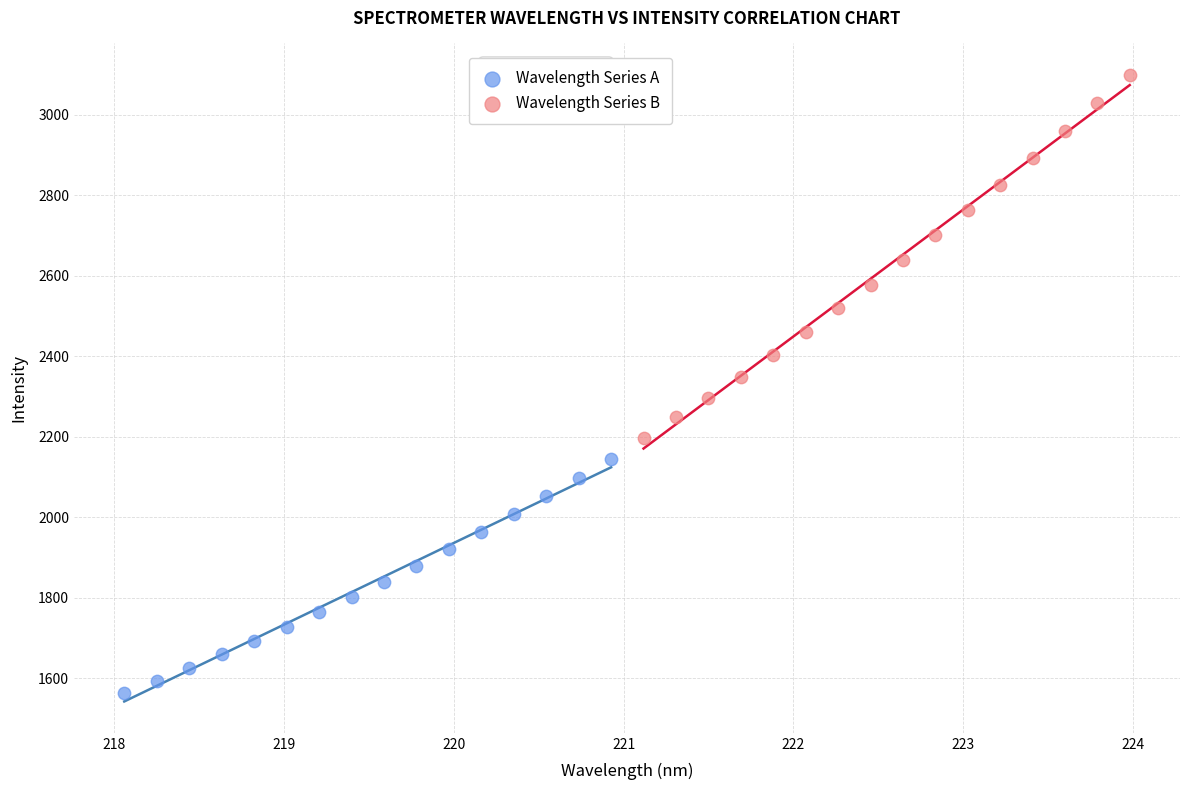

Which series has the largest Y range (max minus min)?

Wavelength Series B